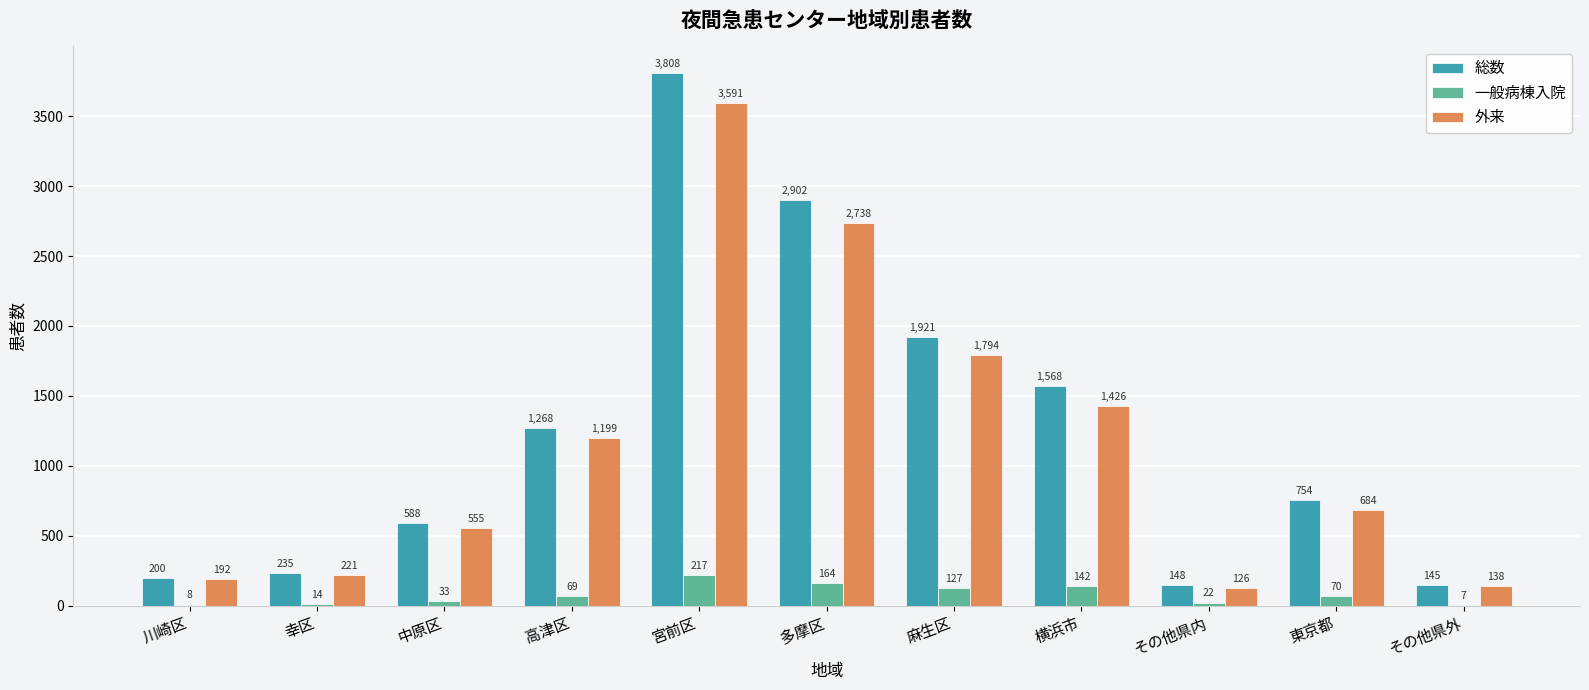

Which series has the largest total across all categories?

総数